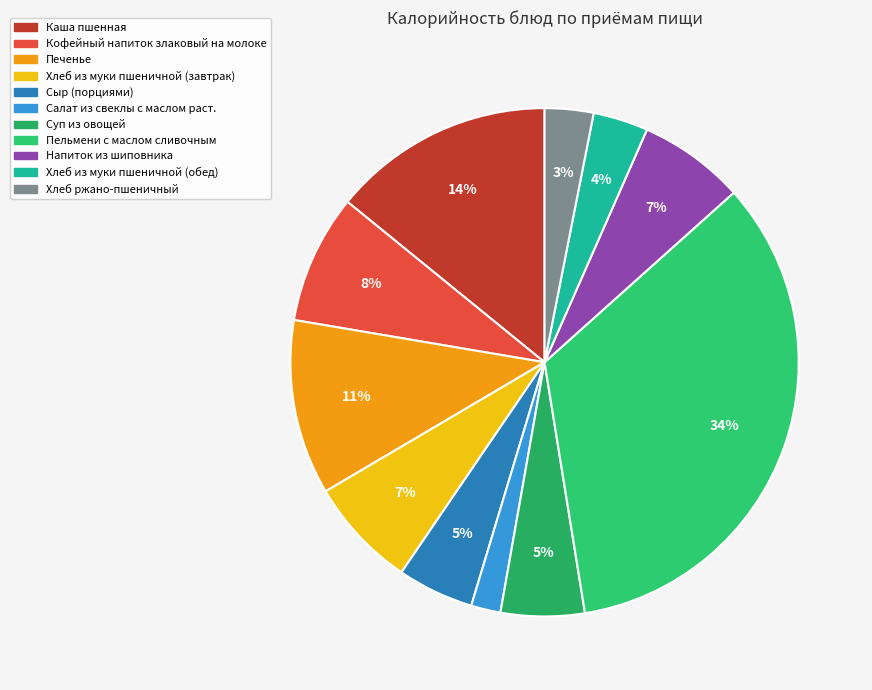

To the nearest percent, what is the difference between the largest and smallest slice percentages?

32%